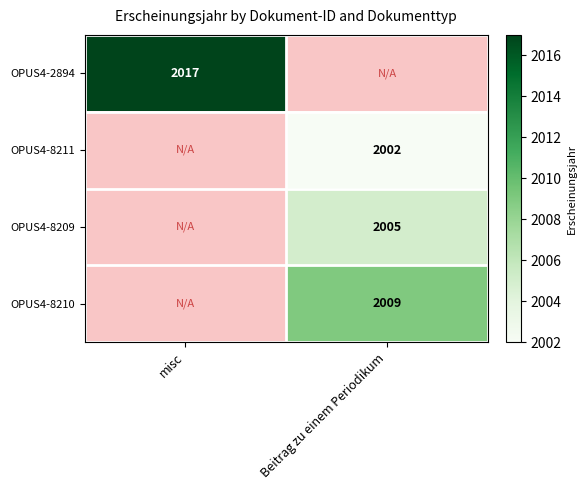

The value of OPUS4-8209 at Beitrag zu einem Periodikum is 2005. True or false?

True